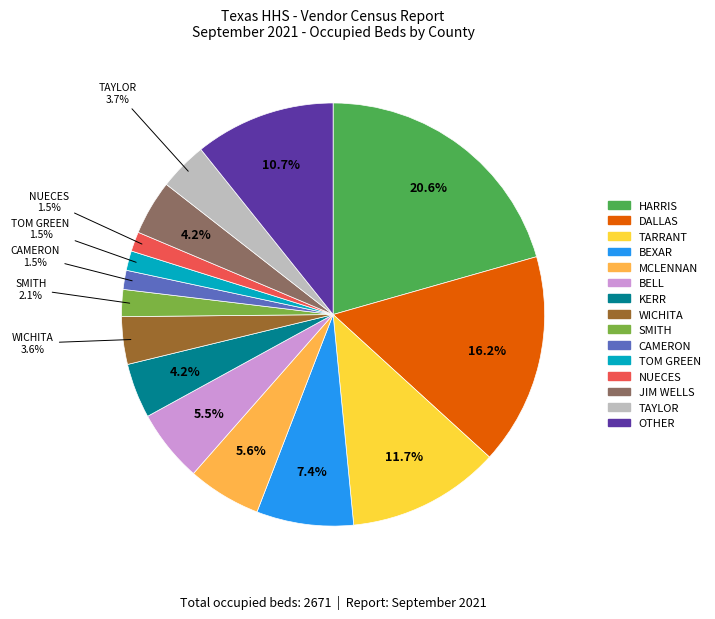

To the nearest percent, what is the combined percentage of KERR and JIM WELLS?

8%